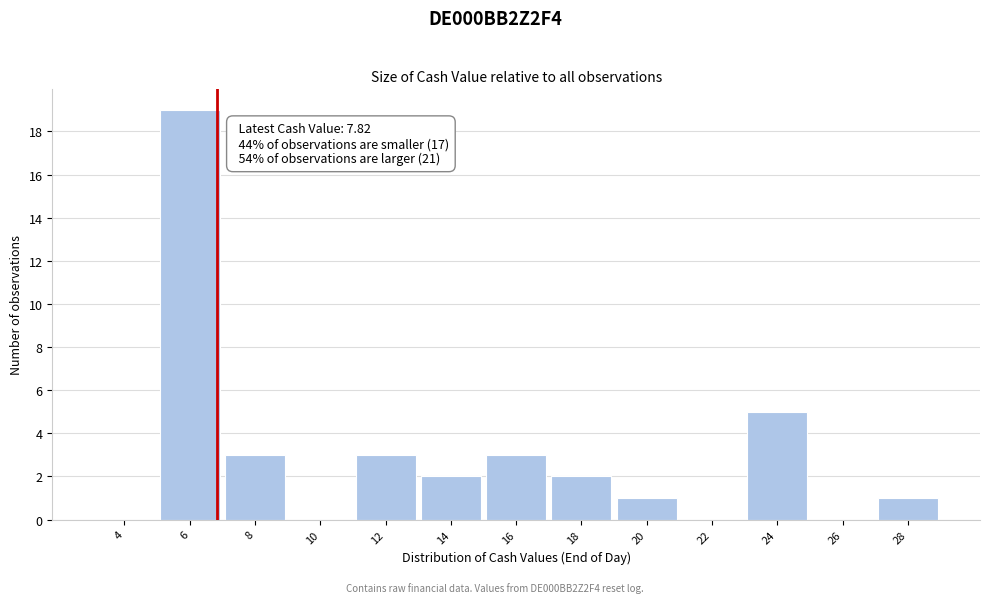

Reading left to right, extract all data points from this chart.

4=0	6=19	8=3	10=0	12=3	14=2	16=3	18=2	20=1	22=0	24=5	26=0	28=1